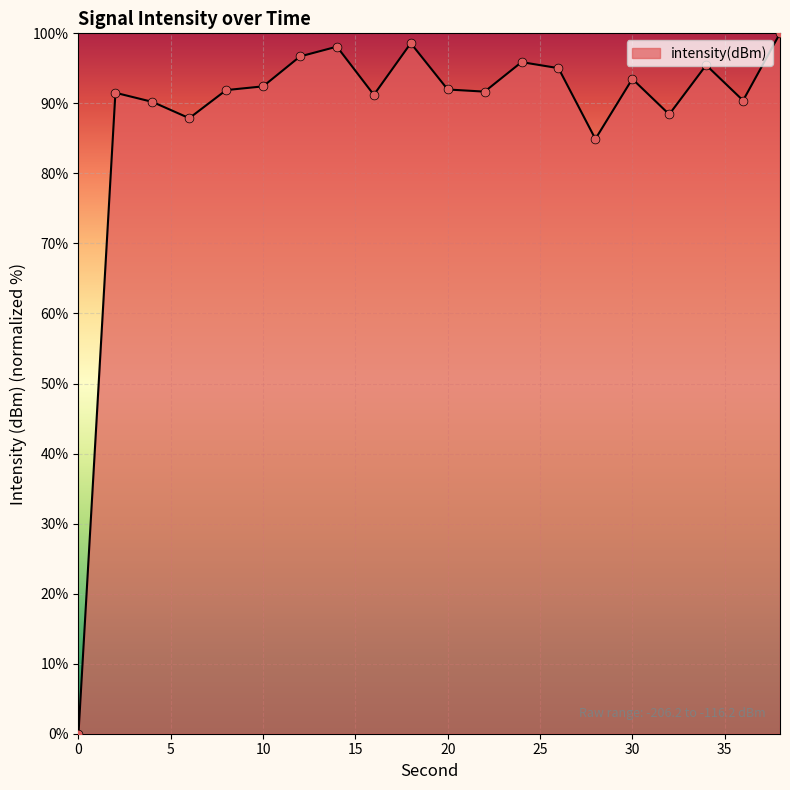

What is the difference between the maximum and minimum values?

100.0